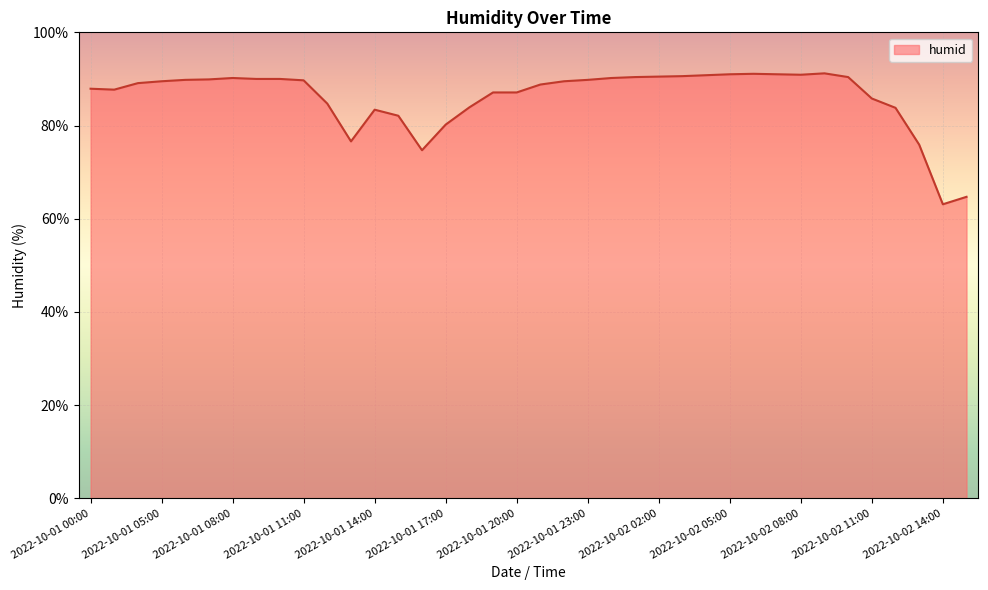

What is the difference between the maximum and minimum values?

28.1